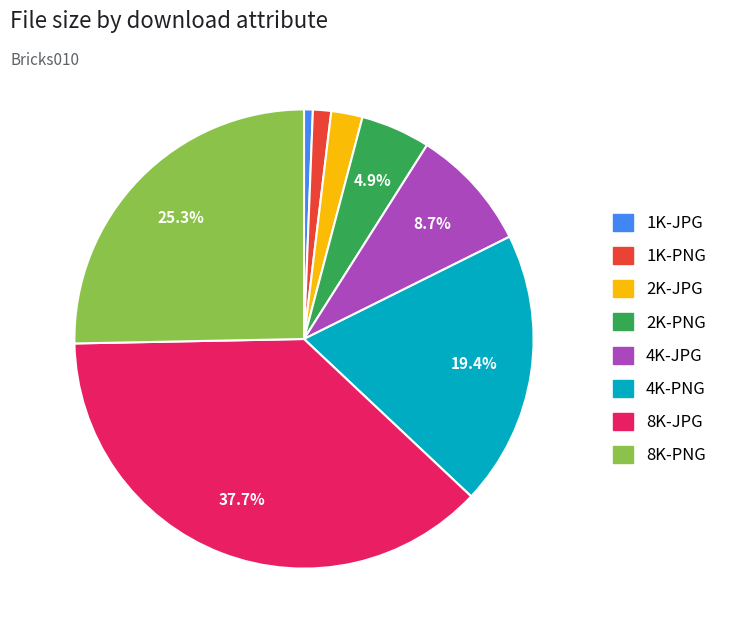

To the nearest percent, what portion does 4K-JPG represent?

9%